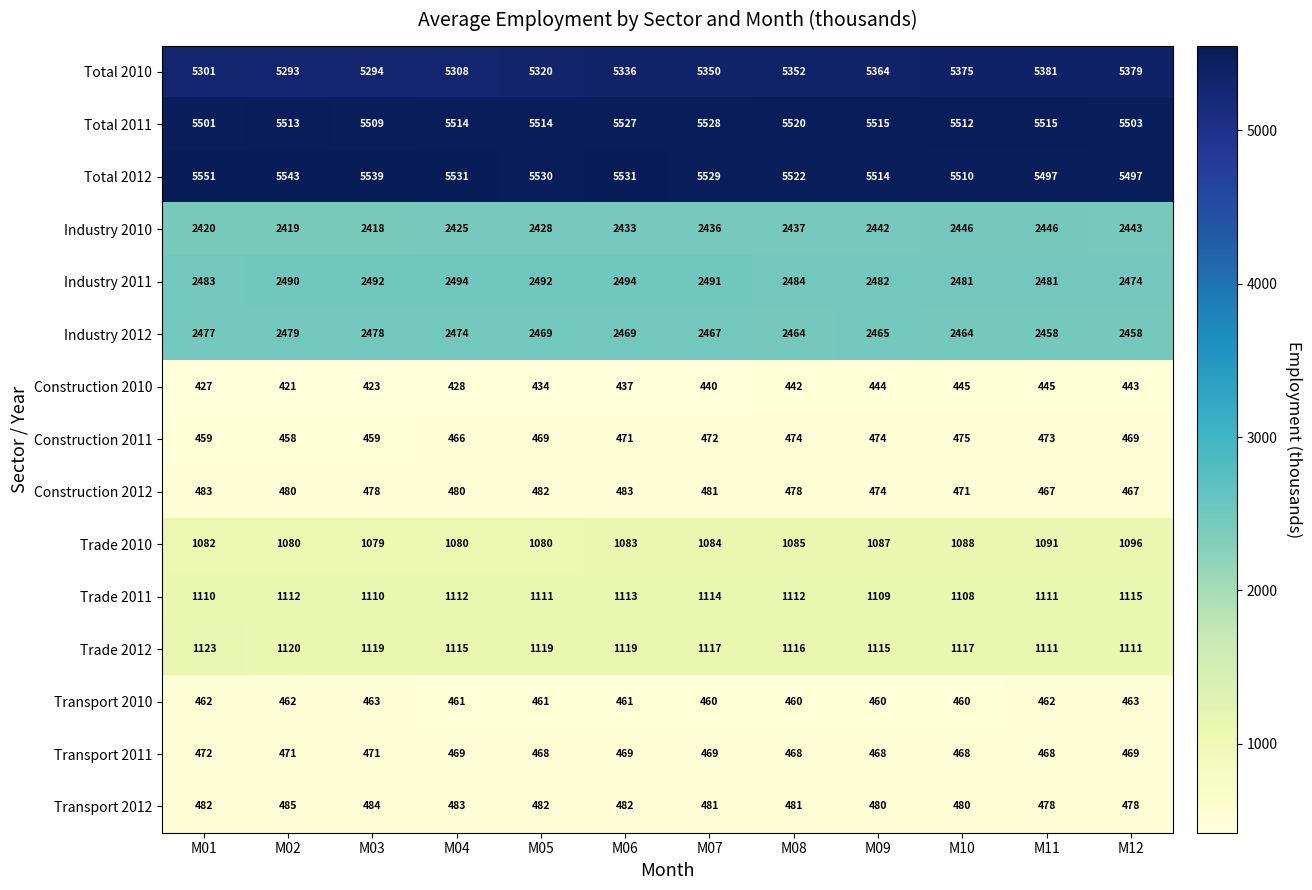

List the series in order of their peak value, highest first.

Total 2012, Total 2011, Total 2010, Industry 2011, Industry 2012, Industry 2010, Trade 2012, Trade 2011, Trade 2010, Transport 2012, Construction 2012, Construction 2011, Transport 2011, Transport 2010, Construction 2010